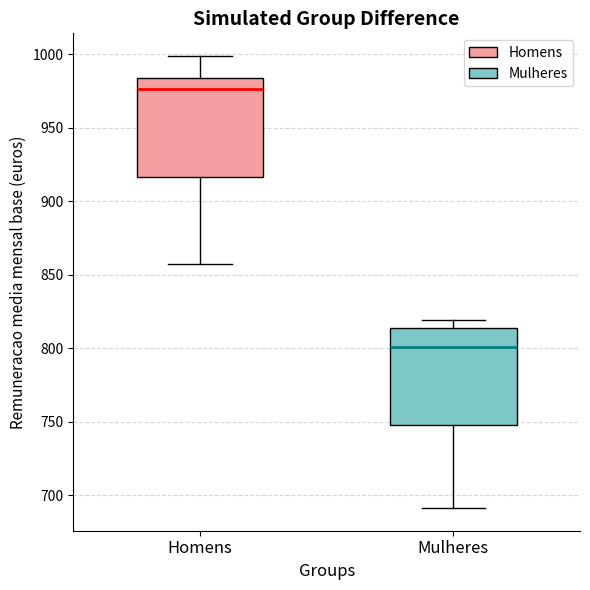

Where does the median line of the box for Mulheres sit on the y-axis? The values are not printed on the chart, so give them approximately, as read against the axis.

800